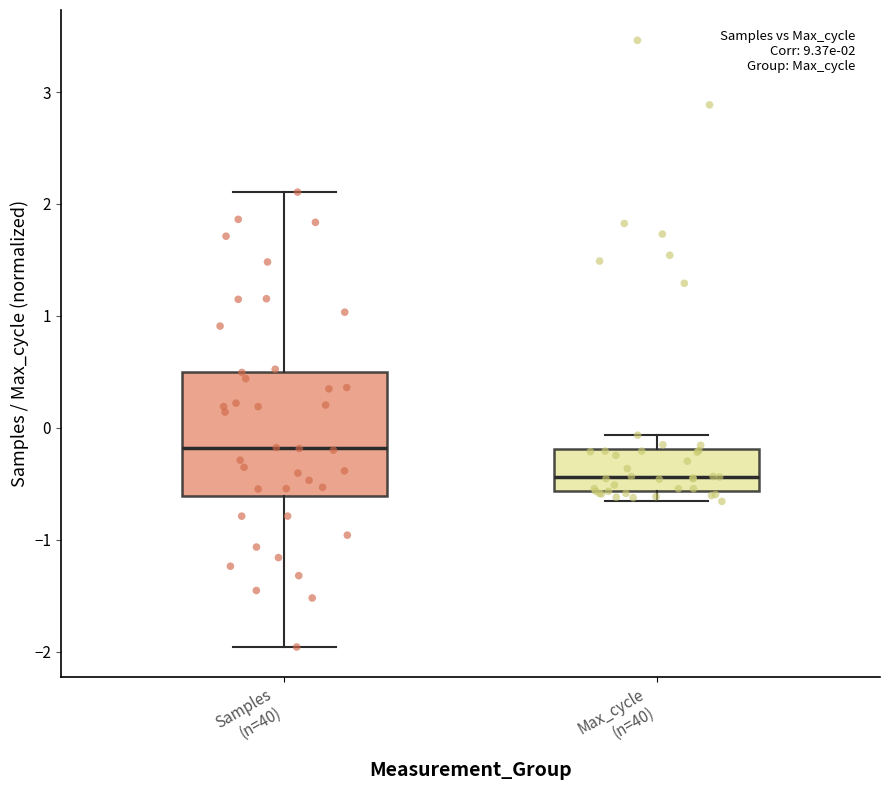

Which box is the tallest, from its lower edge to its upper edge?

Samples (n=40)